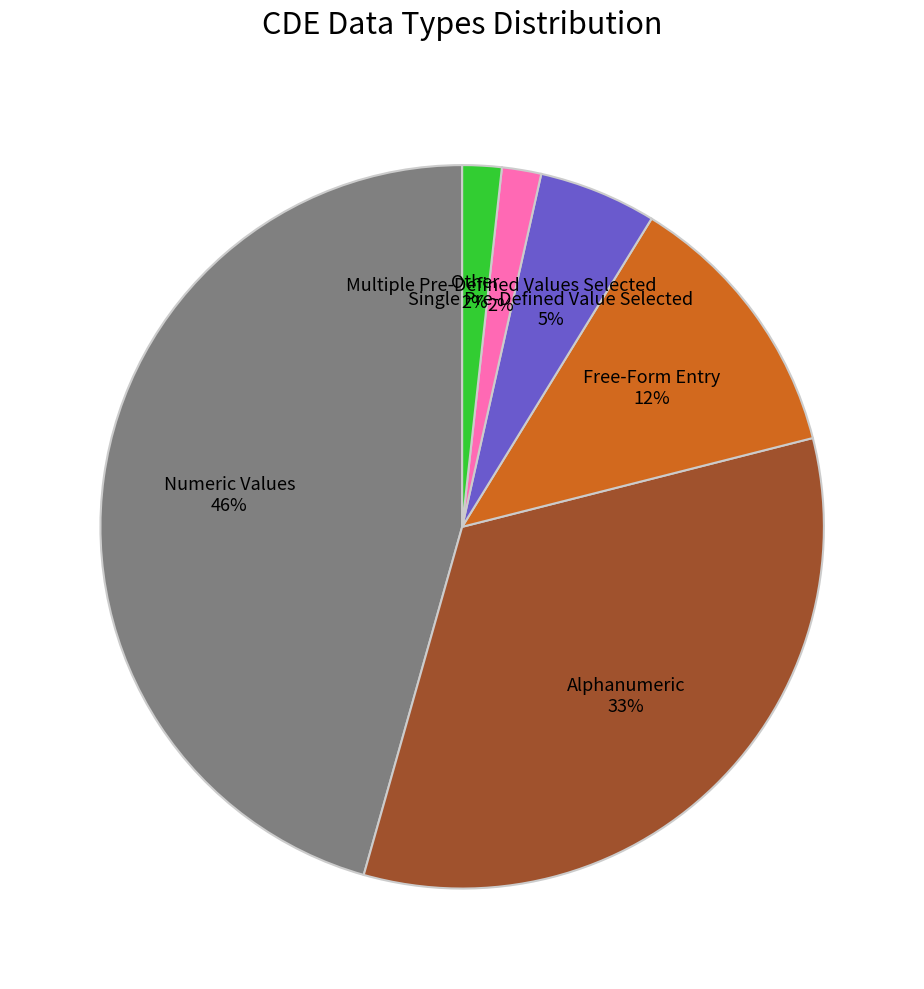

To the nearest percent, what is the average slice percentage?

17%